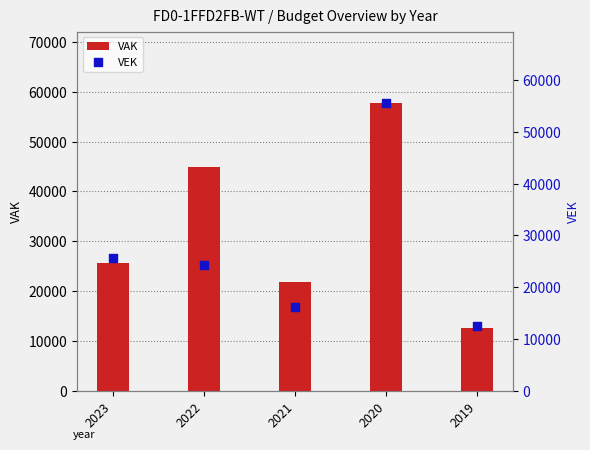

Which series reaches the minimum Y coordinate?

VAK